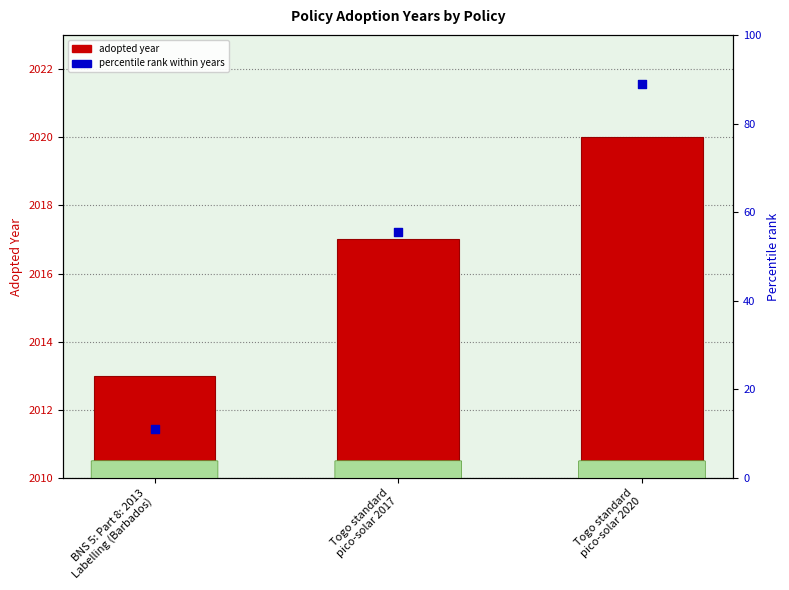

At which category is the sum across all series the highest?

Togo standard
pico-solar 2020